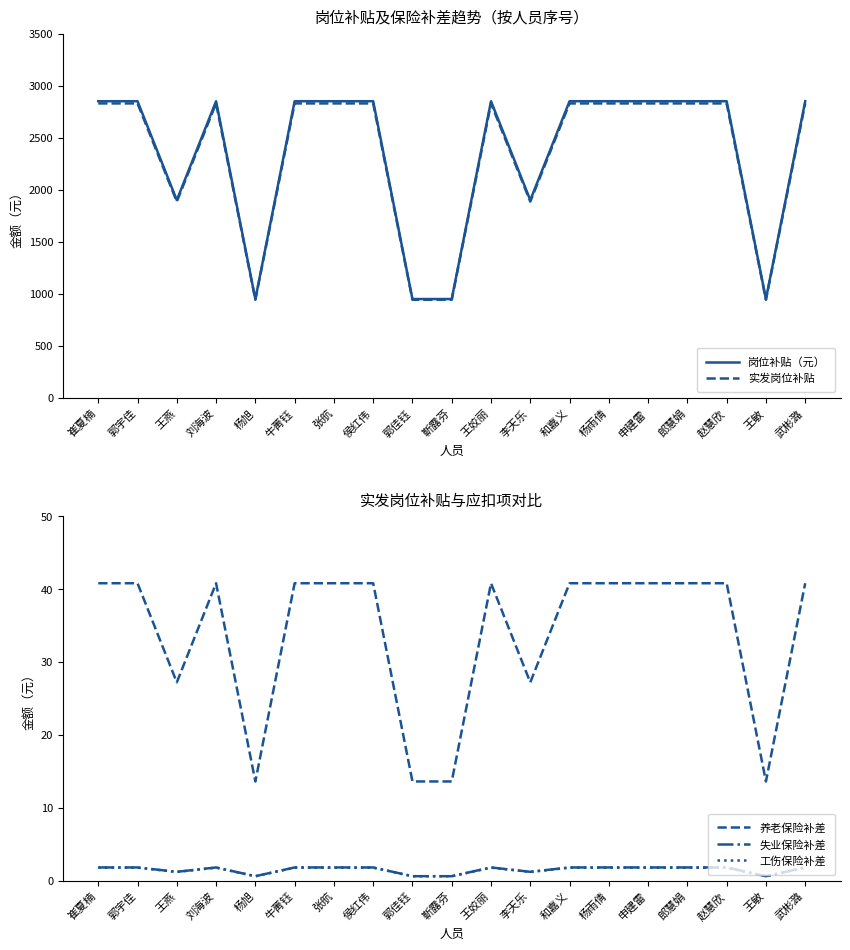

What is the sum of the 岗位补贴（元） values at 武彬潞 and 侯红伟?

5700.0